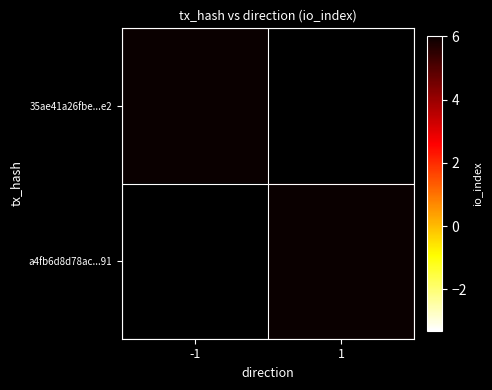

True or false: 35ae41a26fbe...e2 has a value of 71.0 at -1.

True